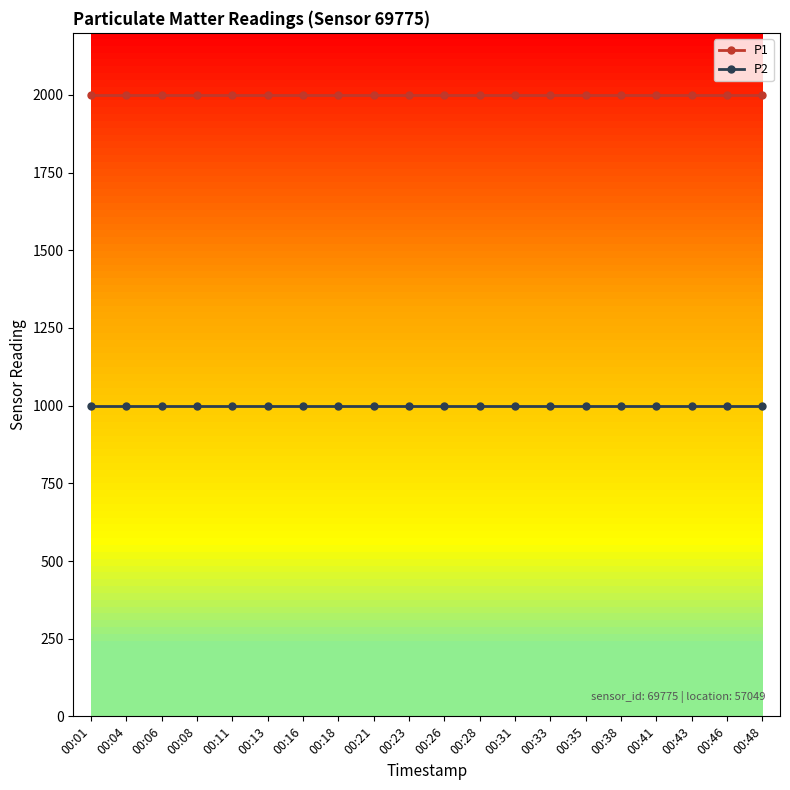

The value of P1 at 00:38 is 3276.2. True or false?

False